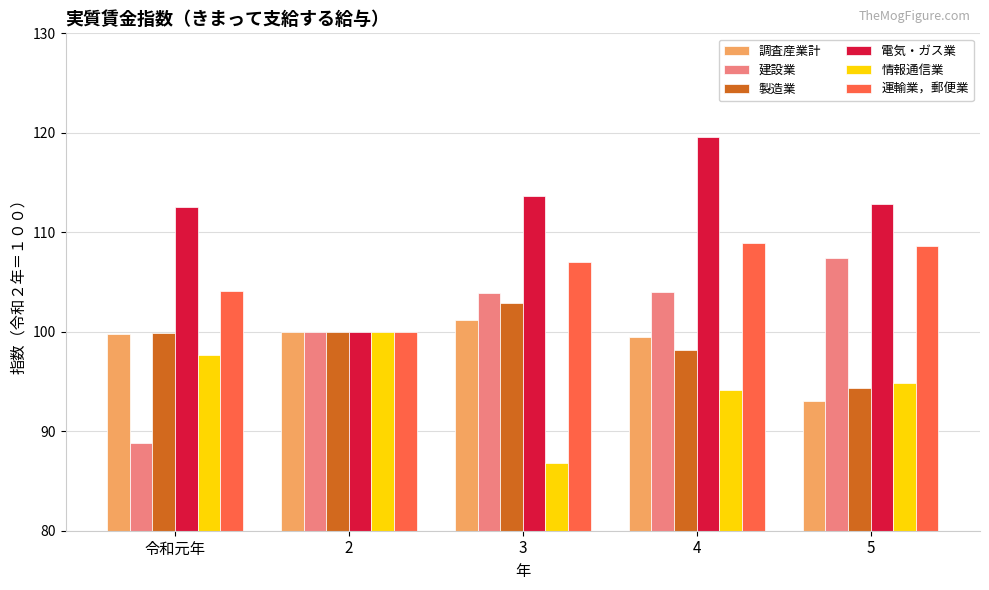

Is it true that 製造業 equals 140.5 at 4?

False